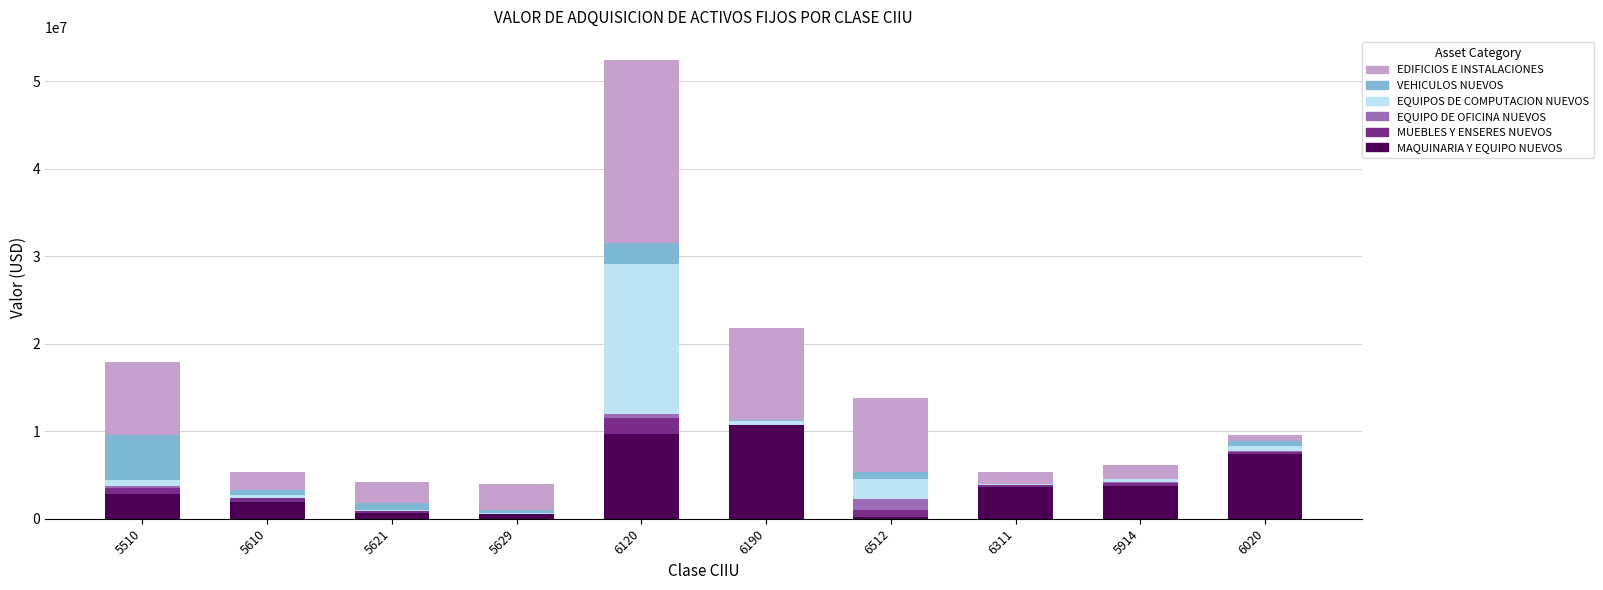

The value of MAQUINARIA Y EQUIPO NUEVOS at 6020 is 9726808. True or false?

False